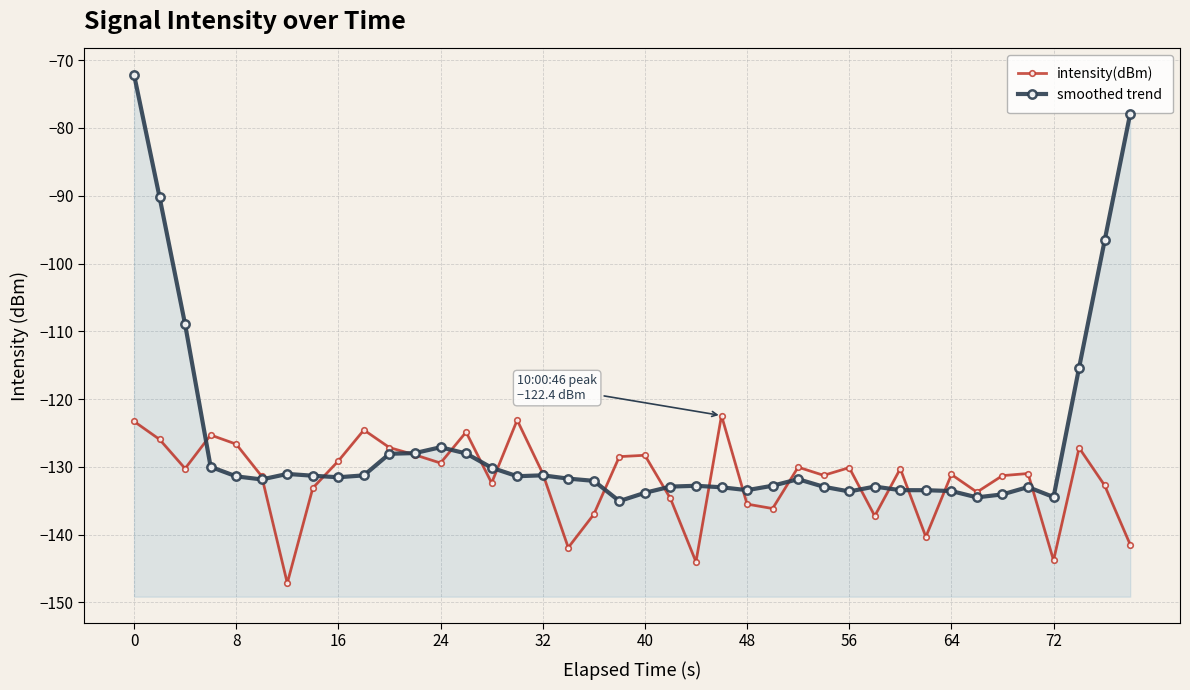

True or false: intensity(dBm) and smoothed trend intersect in this chart.

True